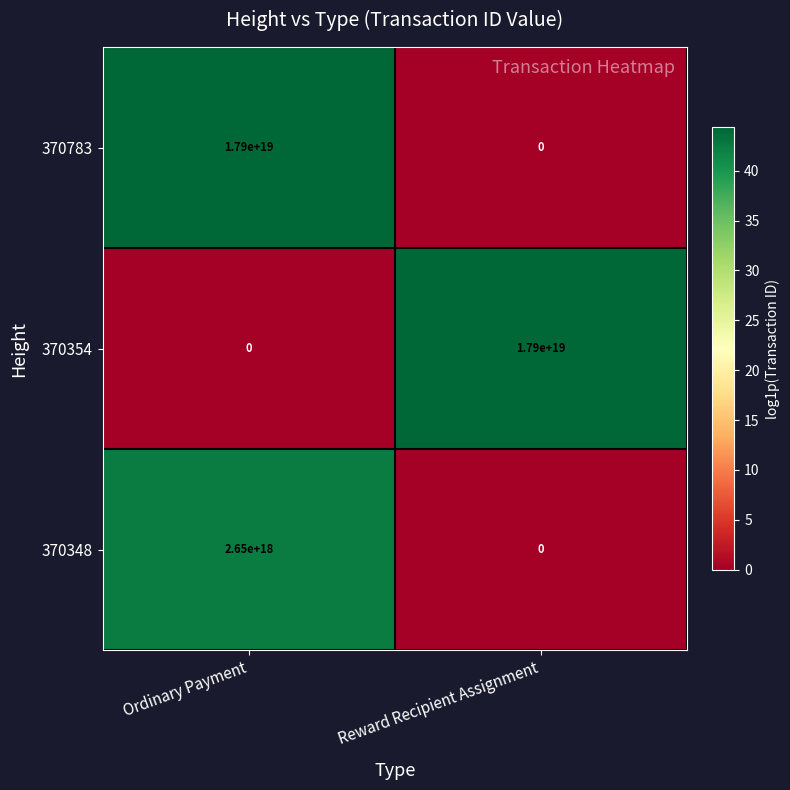

Where is 370354 nearest to the value 8950000000000000000?

Ordinary Payment